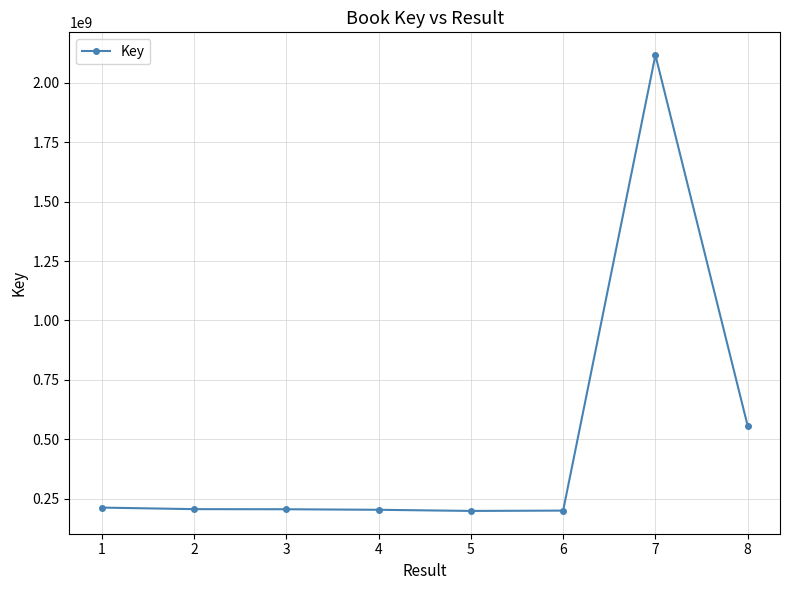

The chart shows a value of 281344153 at 2. True or false?

False